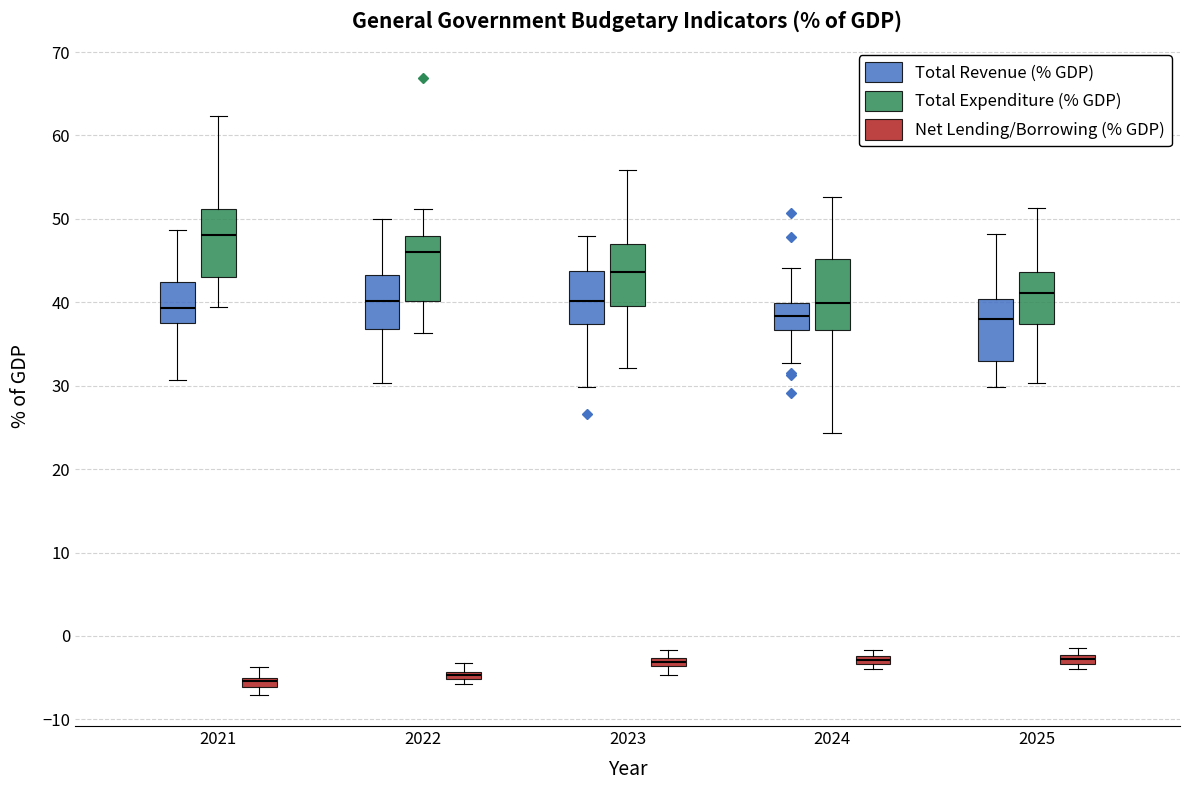

Which box has the highest median line?

2021 (Total Expenditure (% GDP))